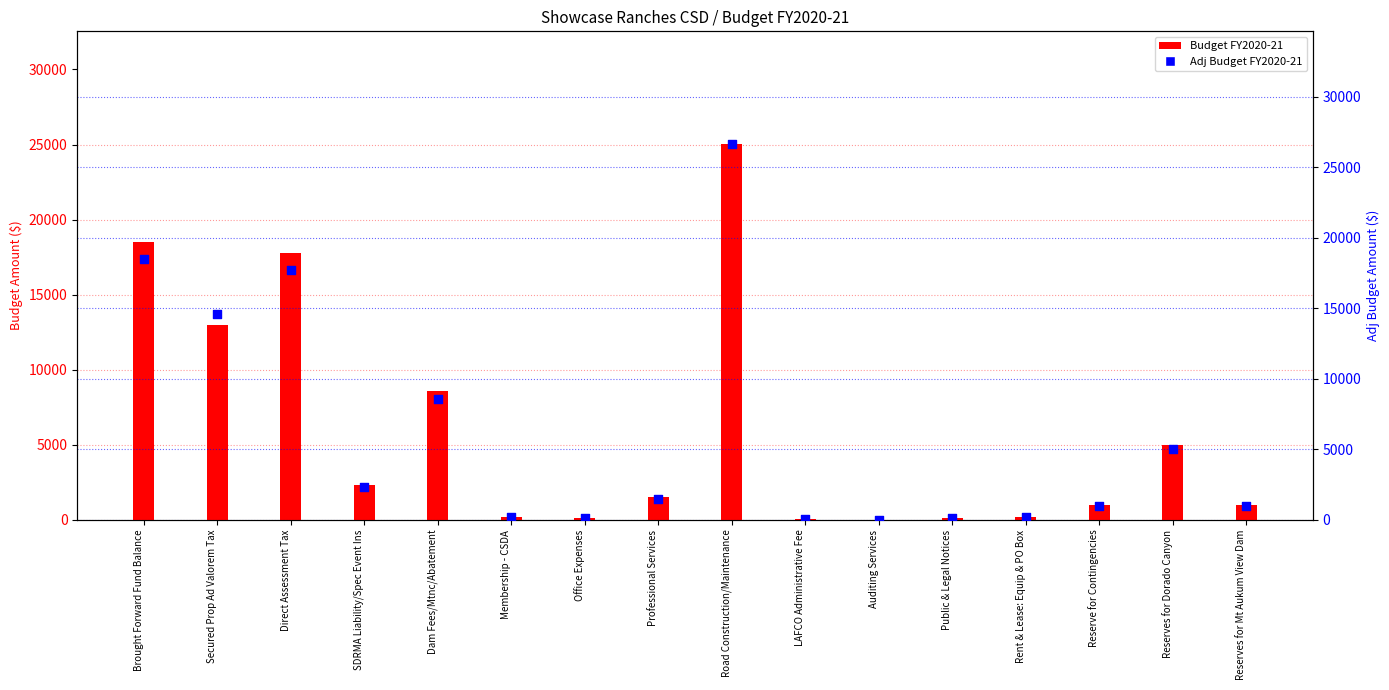

Which series has the largest total across all categories?

Adj Budget FY2020-21